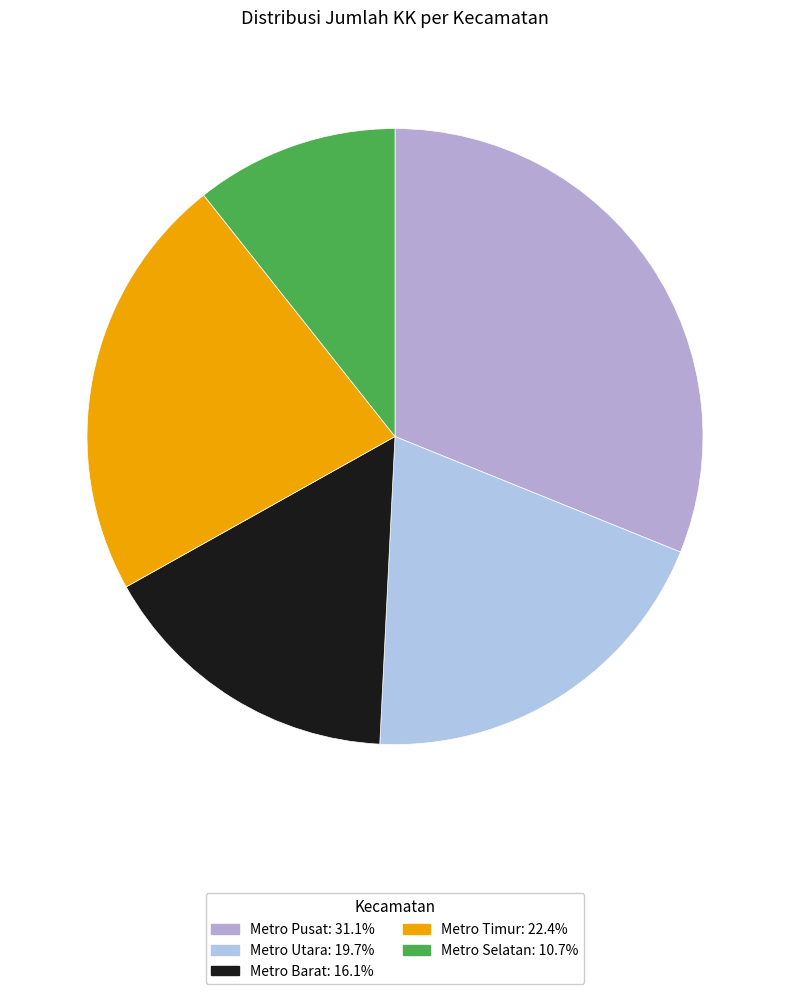

To the nearest percent, what is the difference between the Metro Selatan and Metro Utara slice percentages?

9%